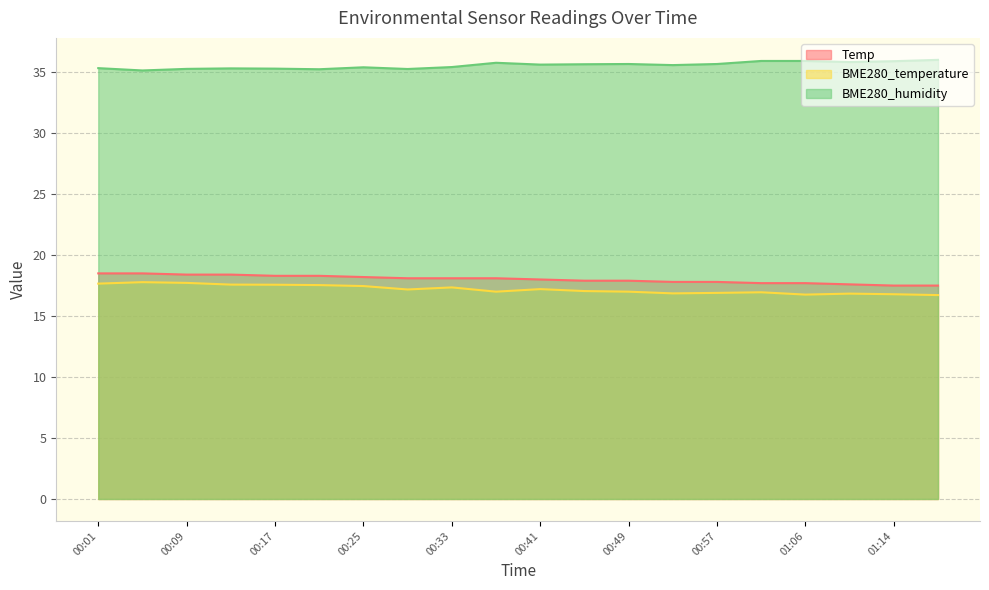

Read the BME280_humidity value at 00:37.

35.8